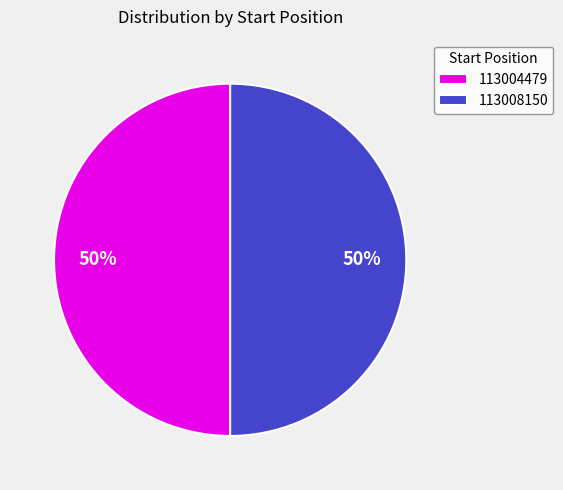

Approximately how many times larger is the value at 113004479 compared to 113008150?

1.0